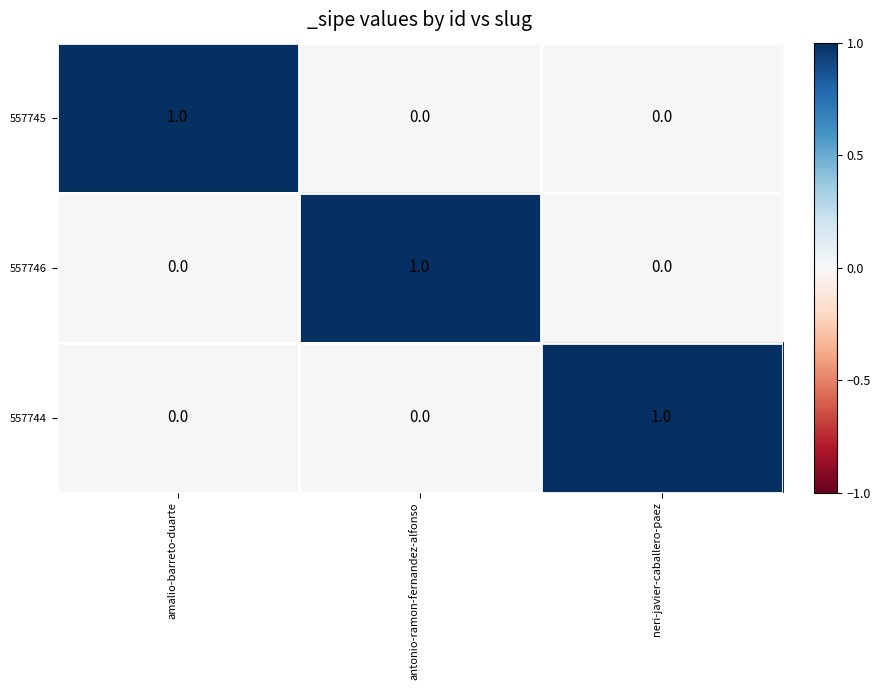

The 557744 series shows 0 at antonio-ramon-fernandez-alfonso. True or false?

True